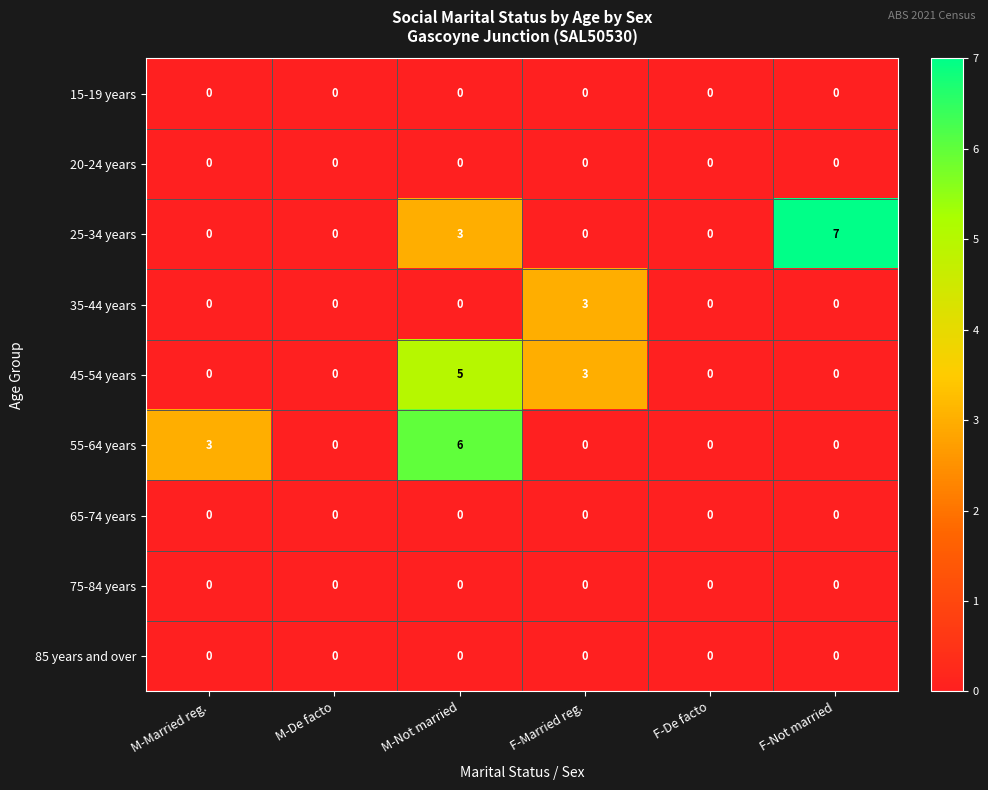

What is the sum of all 45-54 years values?

8